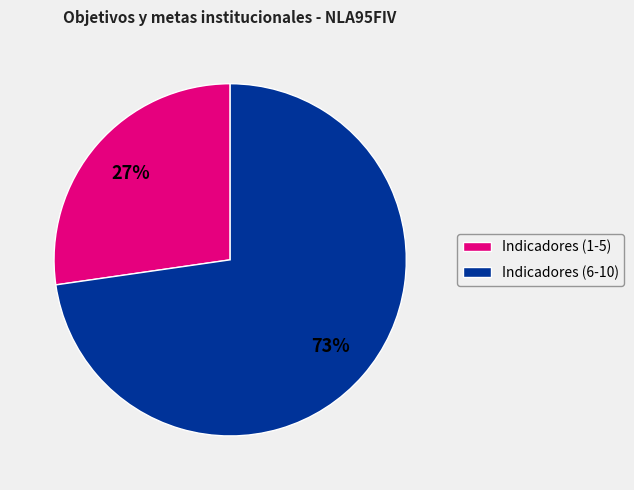

Which slice is the smallest?

Indicadores (1-5)